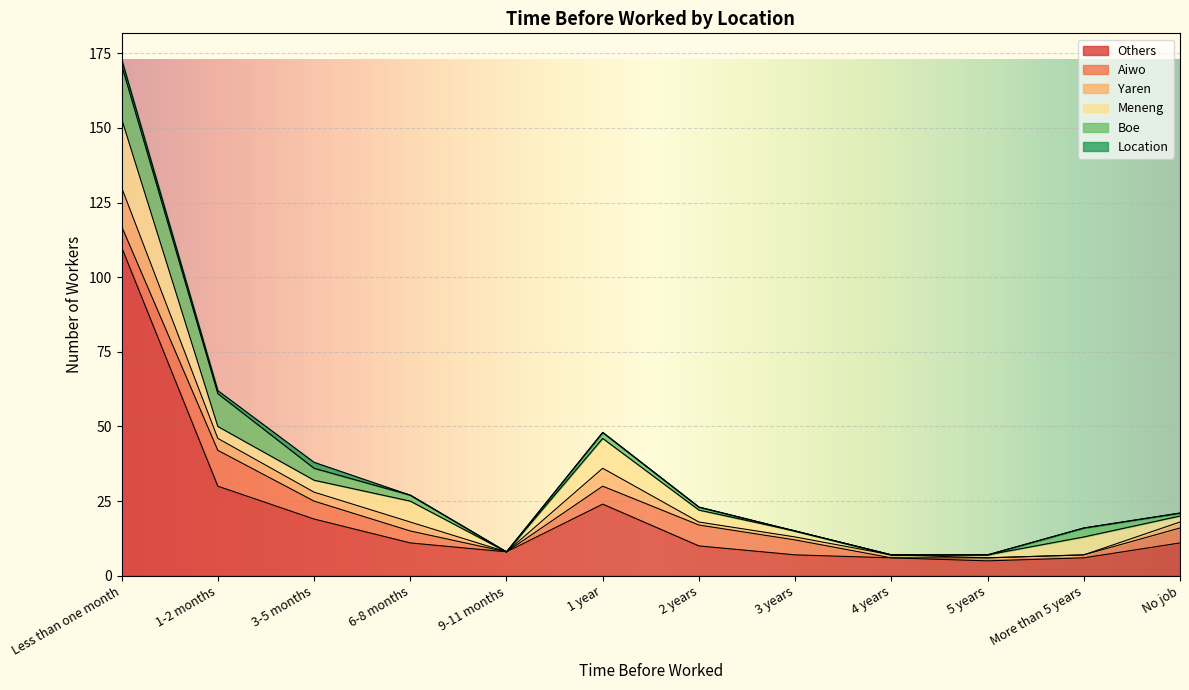

Rank the series by their maximum value, from highest to lowest.

Others, Meneng, Boe, Yaren, Aiwo, Location